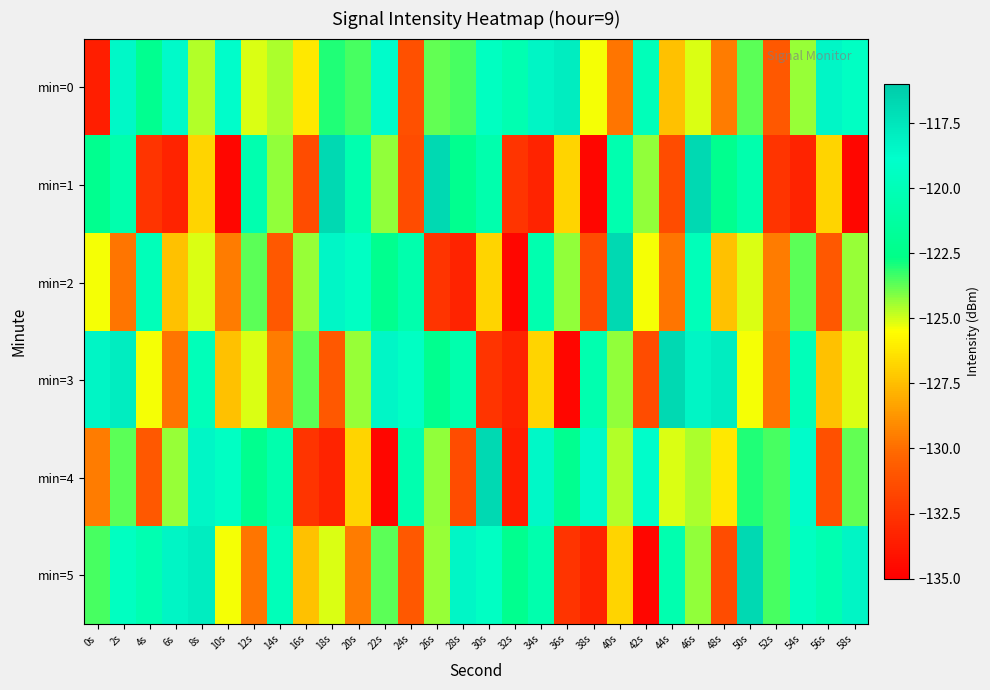

Reading left to right, transcribe all the data shown in this chart.

min=0: 0s=-133.6	2s=-118.5	4s=-122.2	6s=-118.7	8s=-124.6	10s=-118.8	12s=-125.1	14s=-124.6	16s=-126.2	18s=-123.0	20s=-123.4	22s=-118.7	24s=-131.2	26s=-123.7	28s=-123.5	30s=-119.5	32s=-120.3	34s=-118.3	36s=-117.9	38s=-125.4	40s=-129.8	42s=-119.9	44s=-127.4	46s=-125.1	48s=-129.5	50s=-123.7	52s=-130.9	54s=-124.3	56s=-118.4	58s=-119.4
min=1: 0s=-122.3	2s=-120.6	4s=-132.5	6s=-133.3	8s=-126.8	10s=-134.6	12s=-120.5	14s=-124.3	16s=-131.4	18s=-116.8	20s=-120.5	22s=-124.3	24s=-131.4	26s=-116.8	28s=-122.3	30s=-120.6	32s=-132.5	34s=-133.3	36s=-126.8	38s=-134.6	40s=-120.5	42s=-124.3	44s=-131.4	46s=-116.8	48s=-122.3	50s=-120.6	52s=-132.5	54s=-133.3	56s=-126.8	58s=-134.6
min=2: 0s=-125.4	2s=-129.8	4s=-119.9	6s=-127.4	8s=-125.1	10s=-129.5	12s=-123.7	14s=-130.9	16s=-124.3	18s=-118.4	20s=-119.4	22s=-122.3	24s=-120.6	26s=-132.5	28s=-133.3	30s=-126.8	32s=-134.6	34s=-120.5	36s=-124.3	38s=-131.4	40s=-116.8	42s=-125.4	44s=-129.8	46s=-119.9	48s=-127.4	50s=-125.1	52s=-129.5	54s=-123.7	56s=-130.9	58s=-124.3
min=3: 0s=-118.3	2s=-117.9	4s=-125.4	6s=-129.8	8s=-119.9	10s=-127.4	12s=-125.1	14s=-129.5	16s=-123.7	18s=-130.9	20s=-124.3	22s=-118.4	24s=-119.4	26s=-122.3	28s=-120.6	30s=-132.5	32s=-133.3	34s=-126.8	36s=-134.6	38s=-120.5	40s=-124.3	42s=-131.4	44s=-116.8	46s=-118.3	48s=-117.9	50s=-125.4	52s=-129.8	54s=-119.9	56s=-127.4	58s=-125.1
min=4: 0s=-129.5	2s=-123.7	4s=-130.9	6s=-124.3	8s=-118.4	10s=-119.4	12s=-122.3	14s=-120.6	16s=-132.5	18s=-133.3	20s=-126.8	22s=-134.6	24s=-120.5	26s=-124.3	28s=-131.4	30s=-116.8	32s=-133.6	34s=-118.5	36s=-122.2	38s=-118.7	40s=-124.6	42s=-118.8	44s=-125.1	46s=-124.6	48s=-126.2	50s=-123.0	52s=-123.4	54s=-118.7	56s=-131.2	58s=-123.7
min=5: 0s=-123.5	2s=-119.5	4s=-120.3	6s=-118.3	8s=-117.9	10s=-125.4	12s=-129.8	14s=-119.9	16s=-127.4	18s=-125.1	20s=-129.5	22s=-123.7	24s=-130.9	26s=-124.3	28s=-118.4	30s=-119.4	32s=-122.3	34s=-120.6	36s=-132.5	38s=-133.3	40s=-126.8	42s=-134.6	44s=-120.5	46s=-124.3	48s=-131.4	50s=-116.8	52s=-123.5	54s=-119.5	56s=-120.3	58s=-118.3